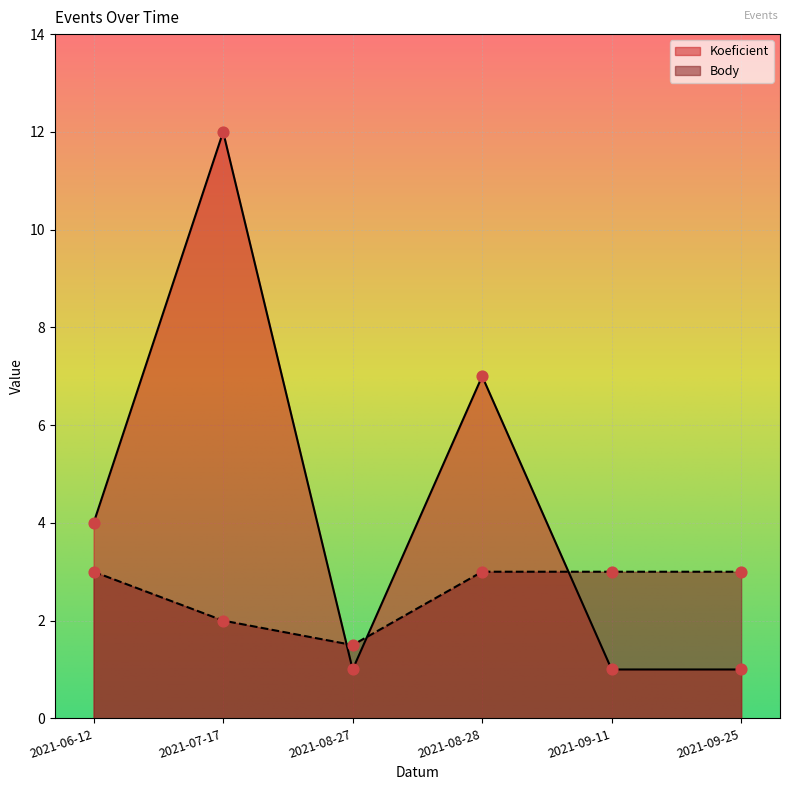

At how many categories does at least one series exceed 3?

3